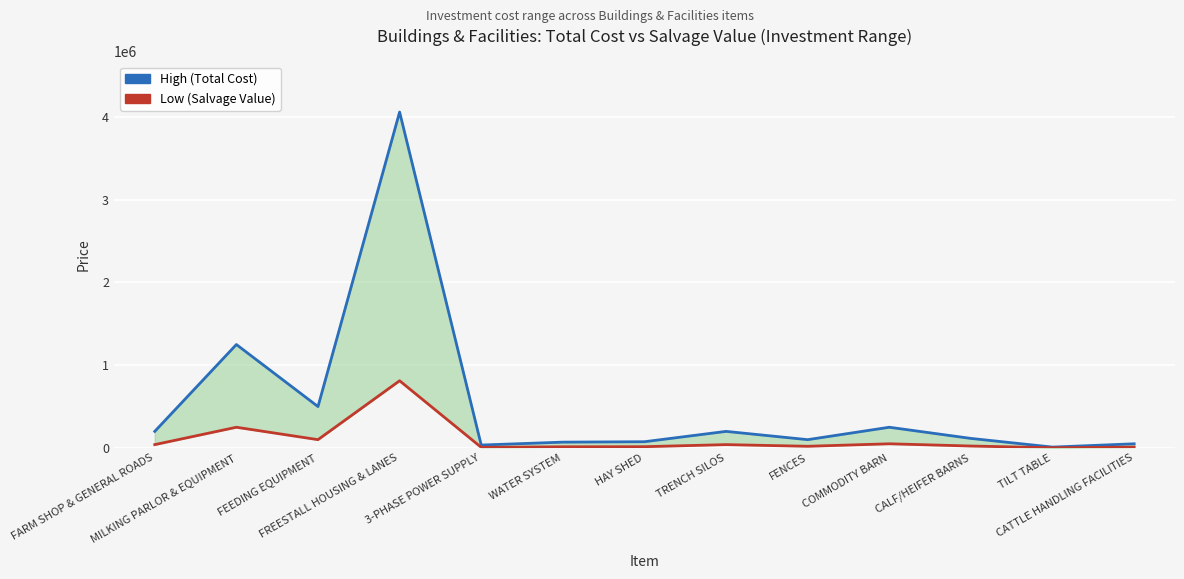

How many data points in High (Total Cost) are less than 115000?

6